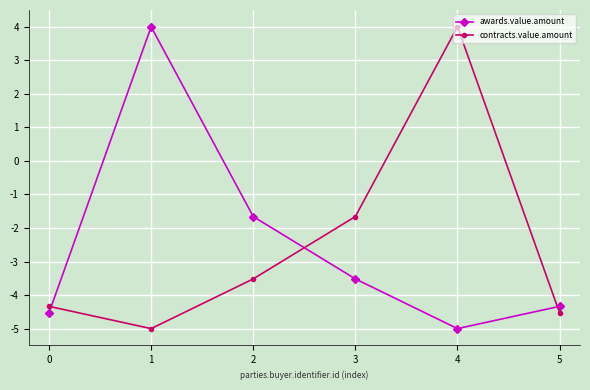

How many lines are shown in the chart?

2